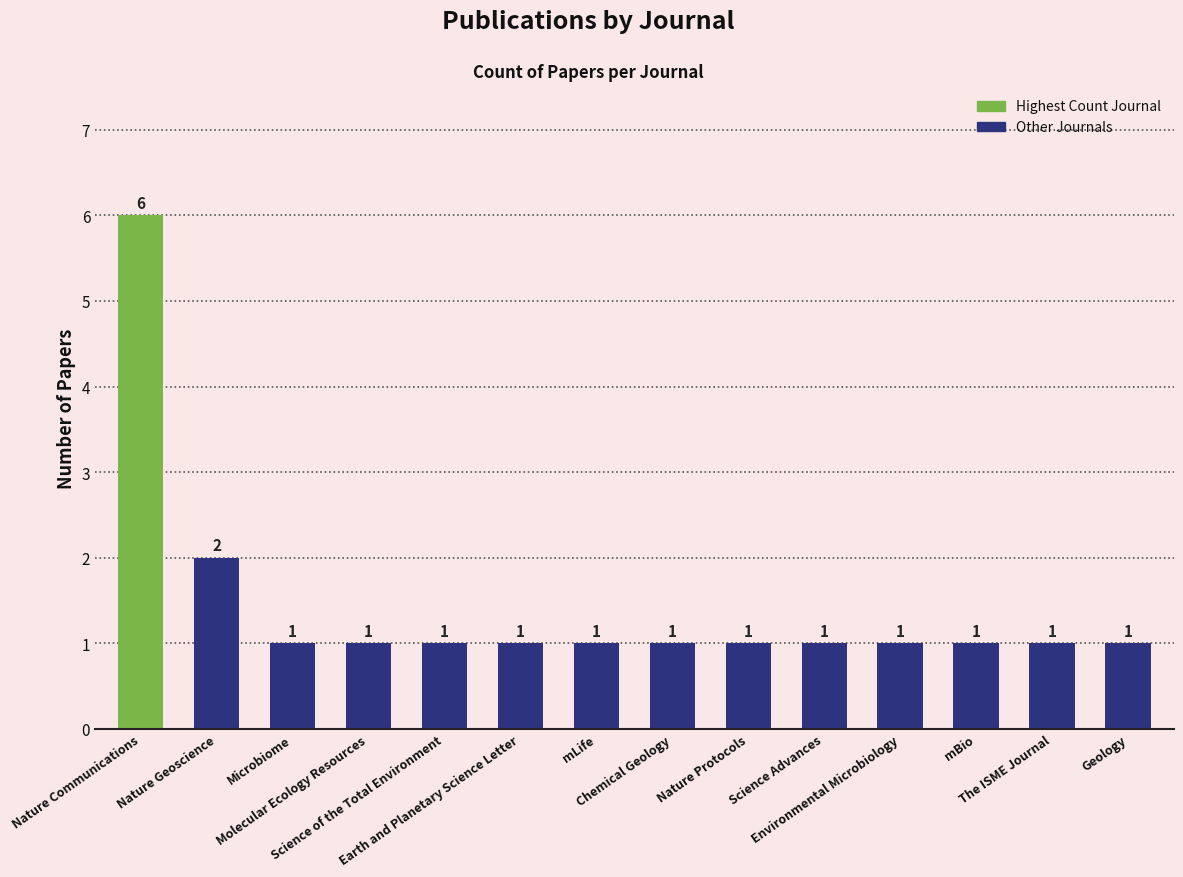

How many bars are there in total?

14